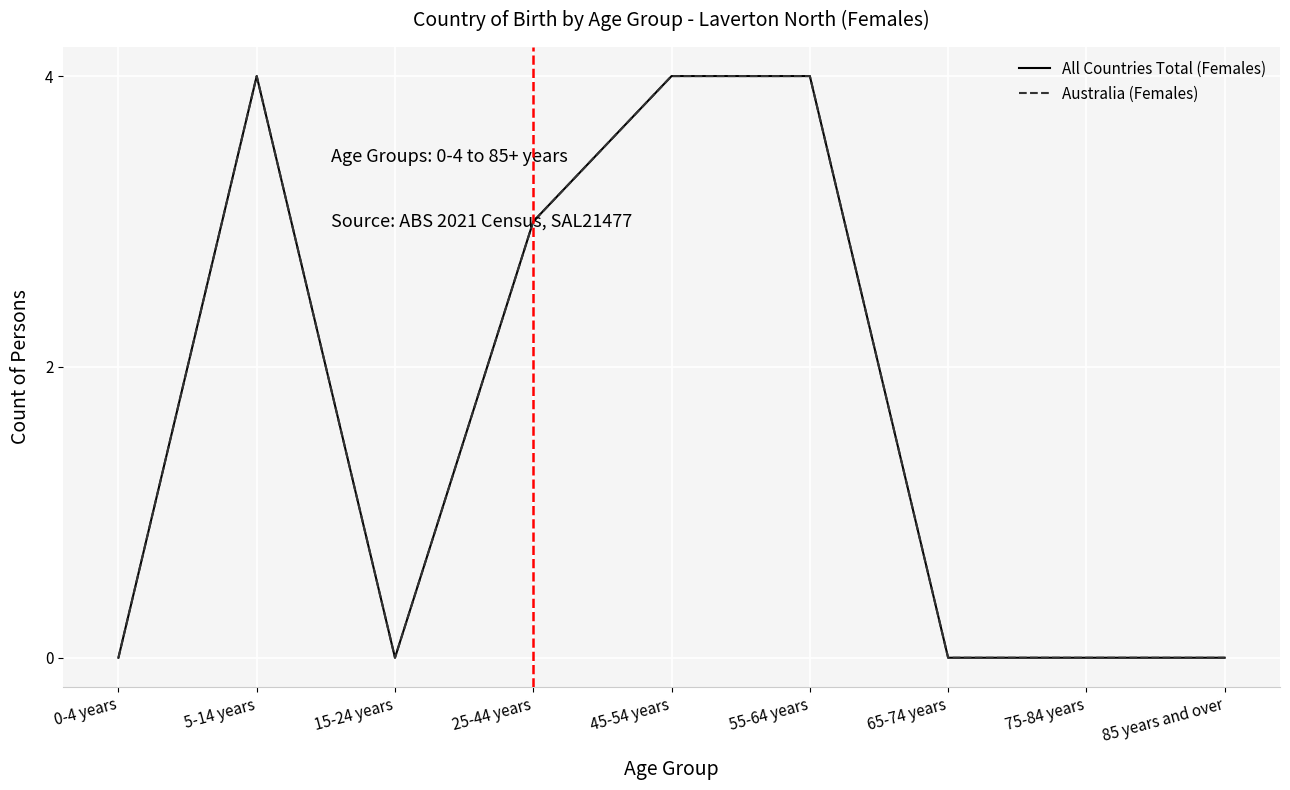

In All Countries Total (Females), how many points are higher than both neighbors (excluding endpoints)?

1